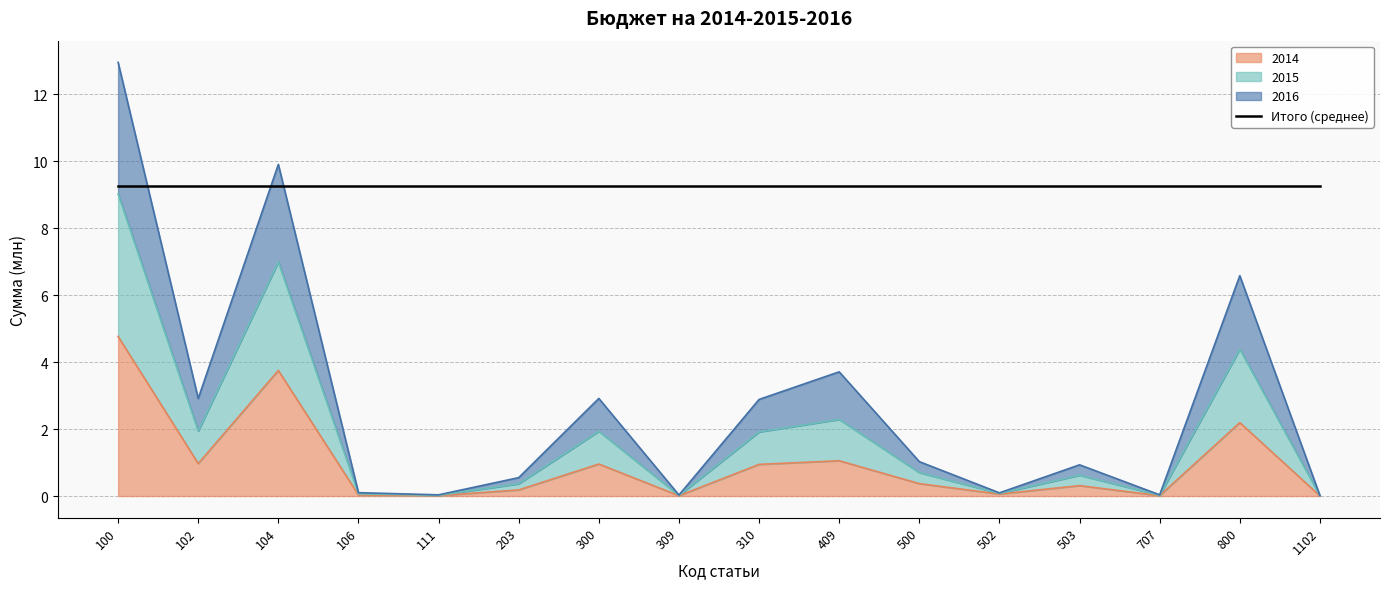

What is the maximum value shown in the chart?

13.0